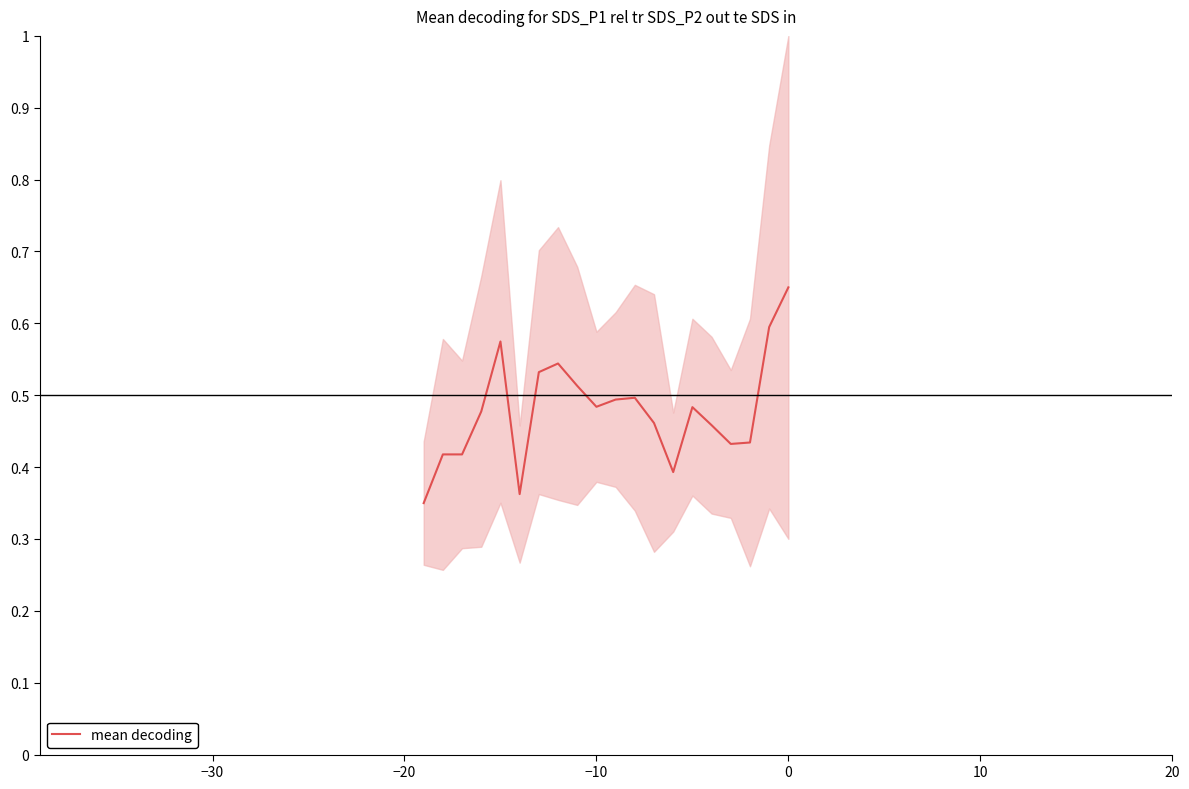

How many values are between 0 and 1?

20